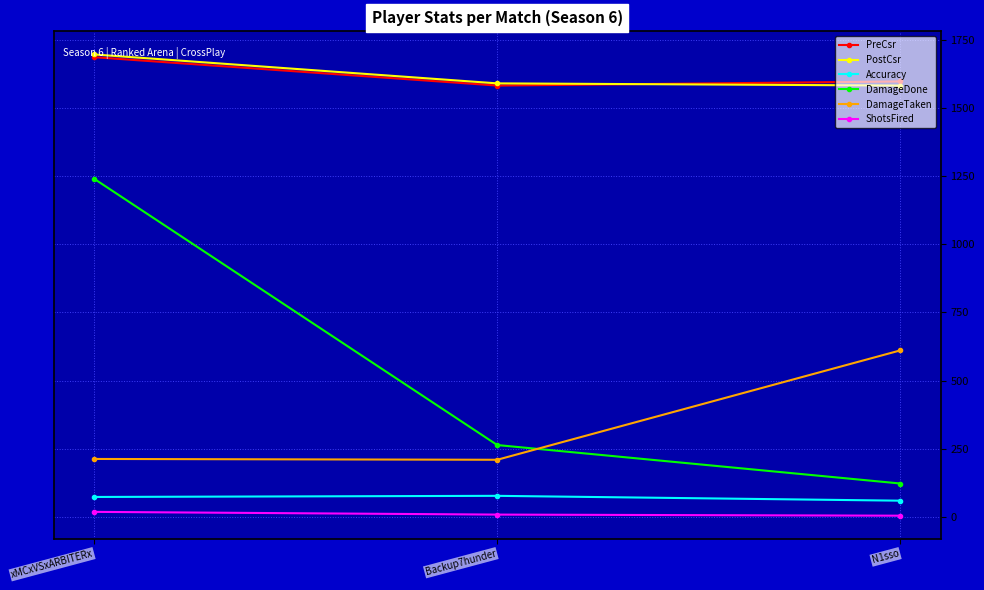

At which category is the sum across all series the highest?

xMCxVSxARBITERx